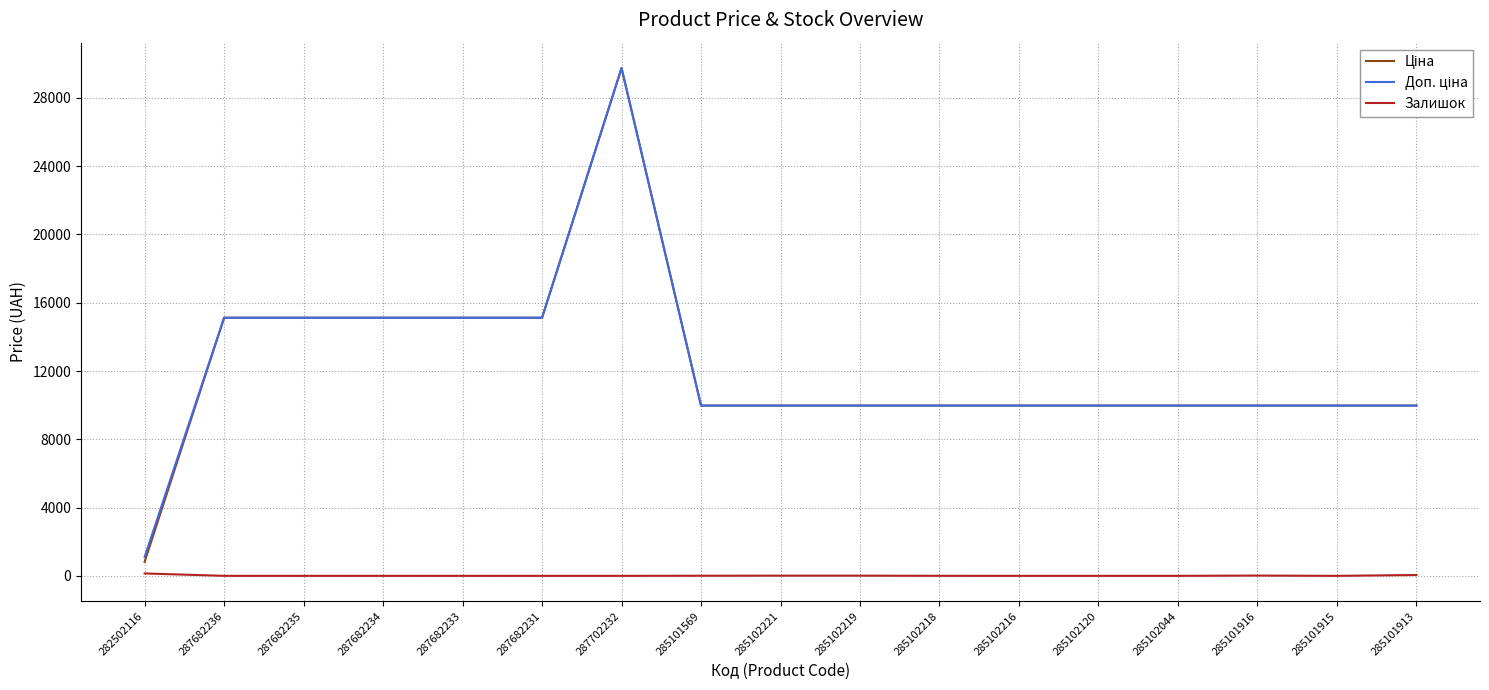

At which category does the chart reach its peak across all series?

287702232